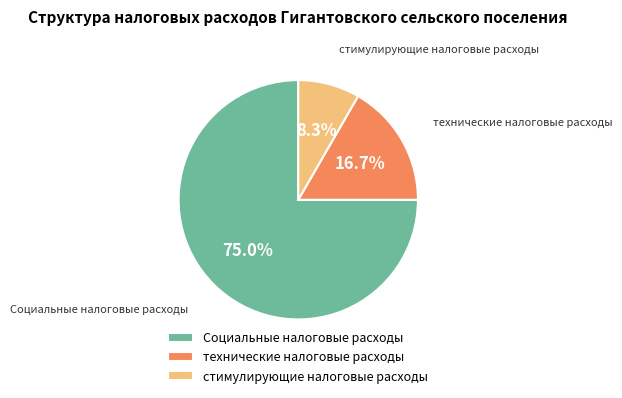

To the nearest percent, what is the difference between the largest and smallest slice percentages?

67%